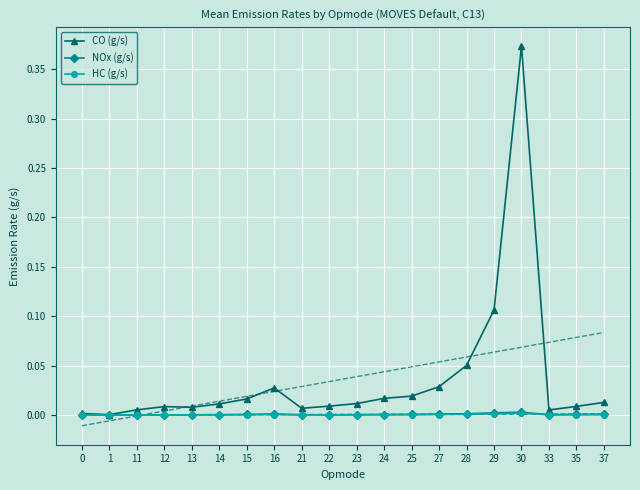

Is it true that NOx (g/s) equals 0.0 at 1?

False